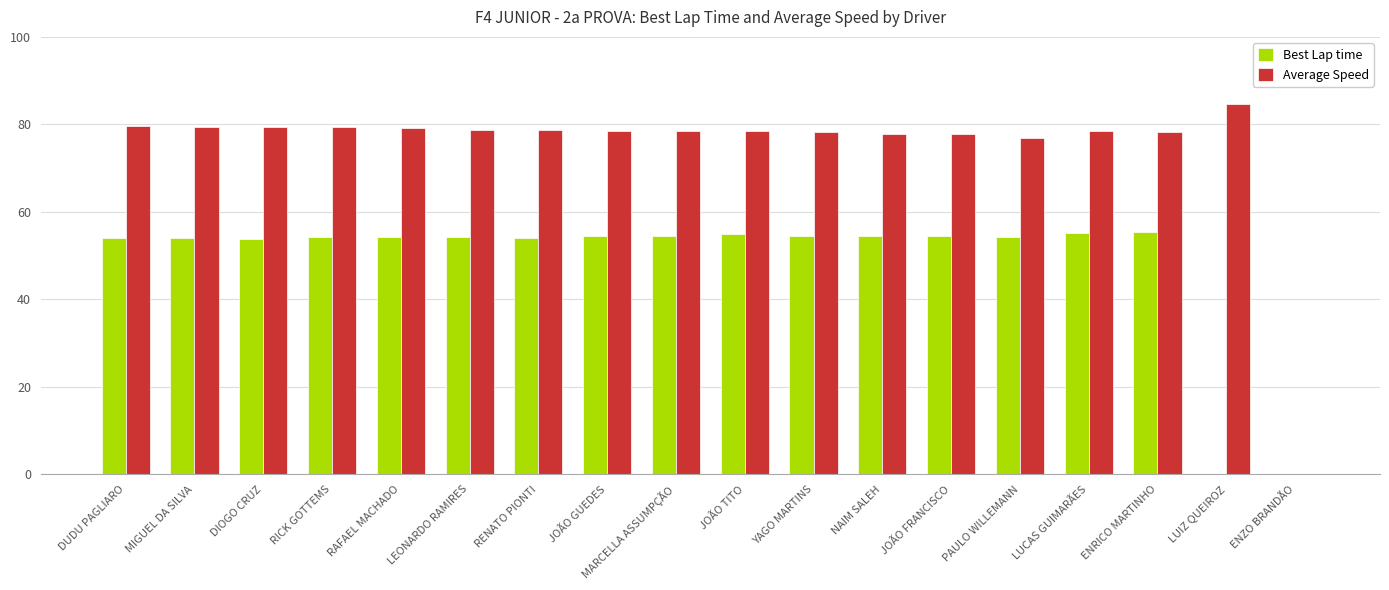

How many groups of bars are there?

18